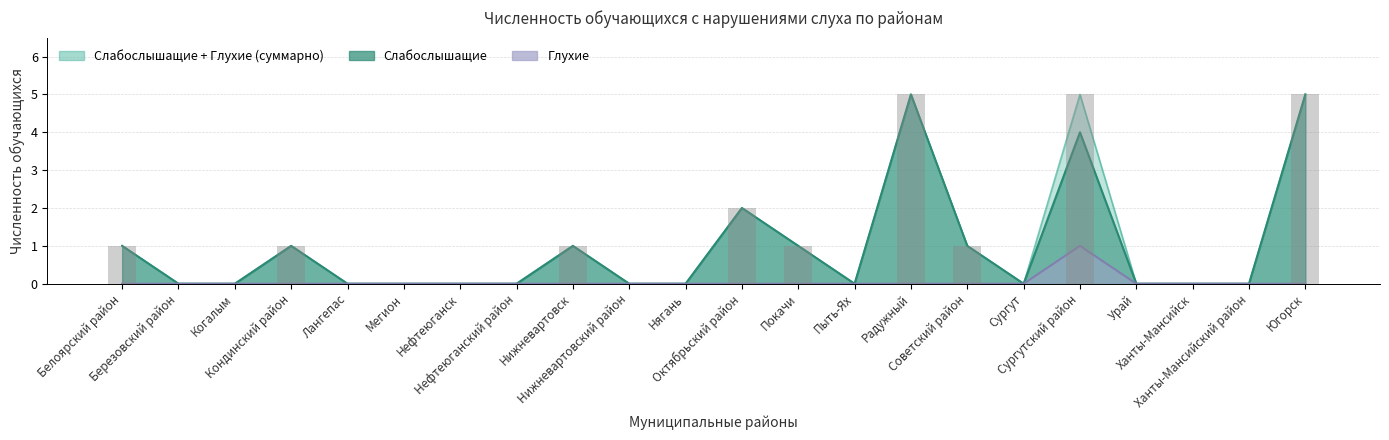

Where is Глухие nearest to the value 0?

Белоярский район